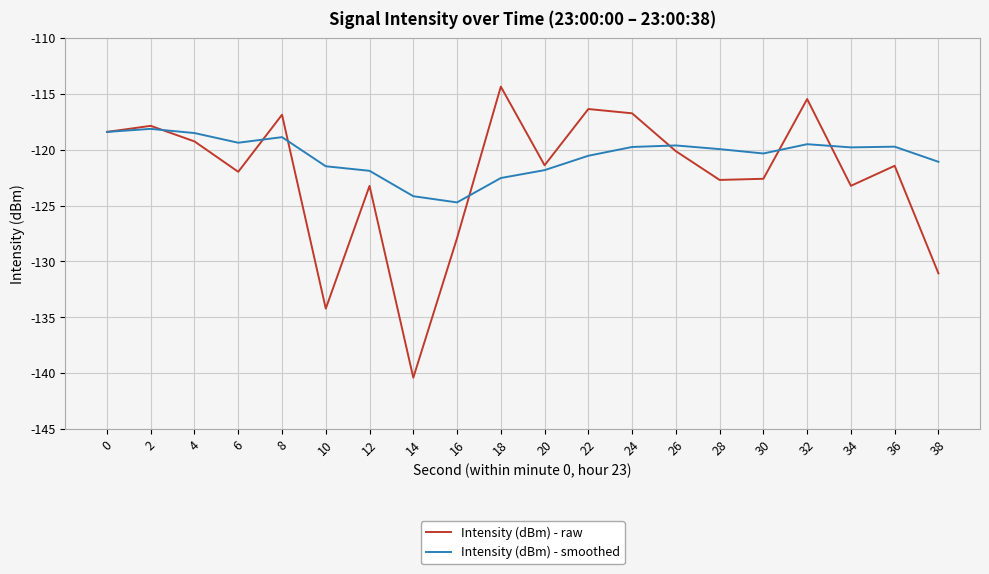

What are all the series names shown in the legend?

Intensity (dBm) - raw, Intensity (dBm) - smoothed